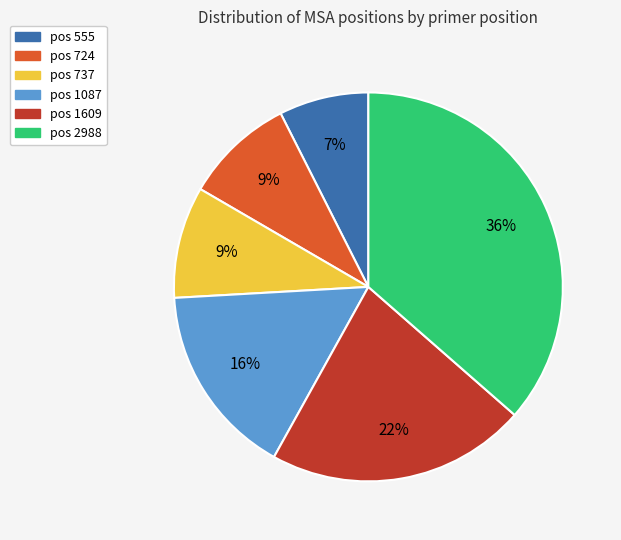

To the nearest percent, what is the difference between the largest and smallest slice percentages?

29%